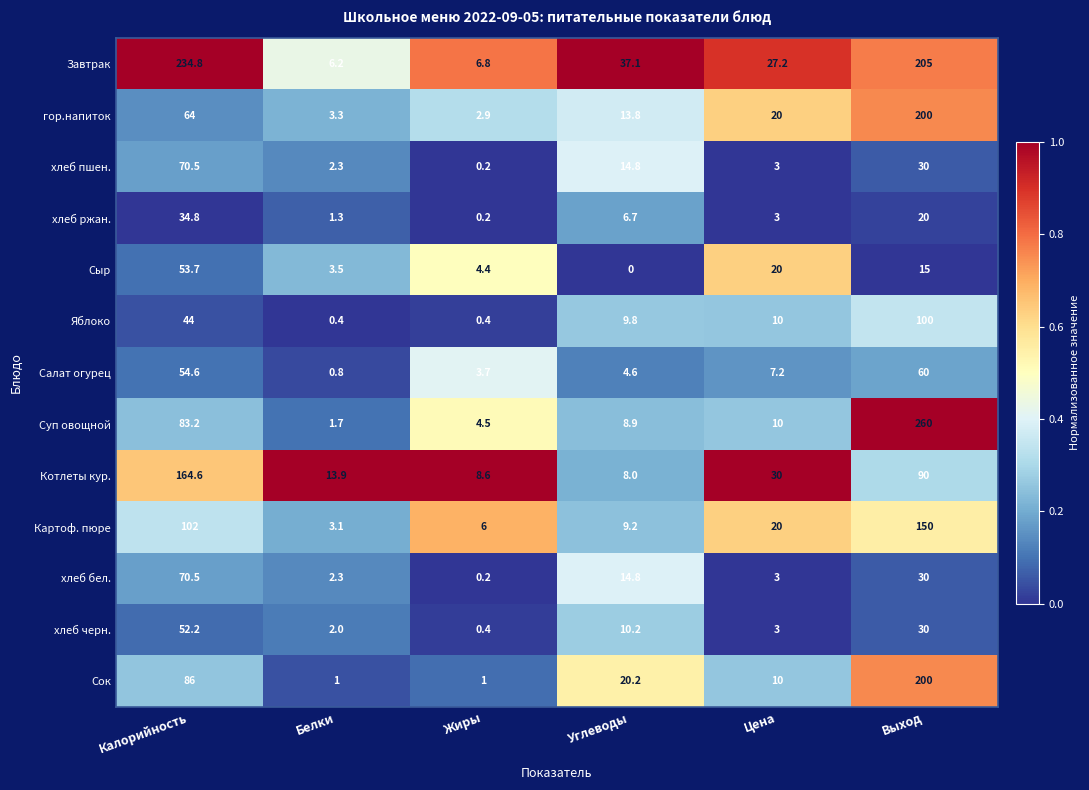

Rank the categories by хлеб пшен. value from lowest to highest.

Жиры, Белки, Цена, Углеводы, Выход, Калорийность